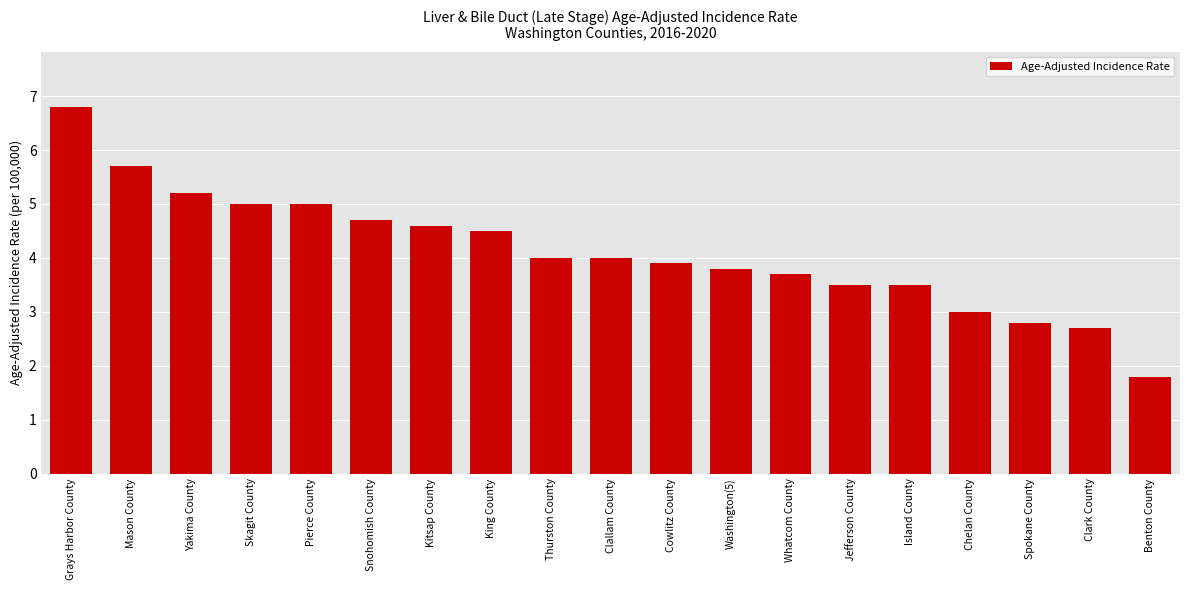

What is the sum of all values?

78.2